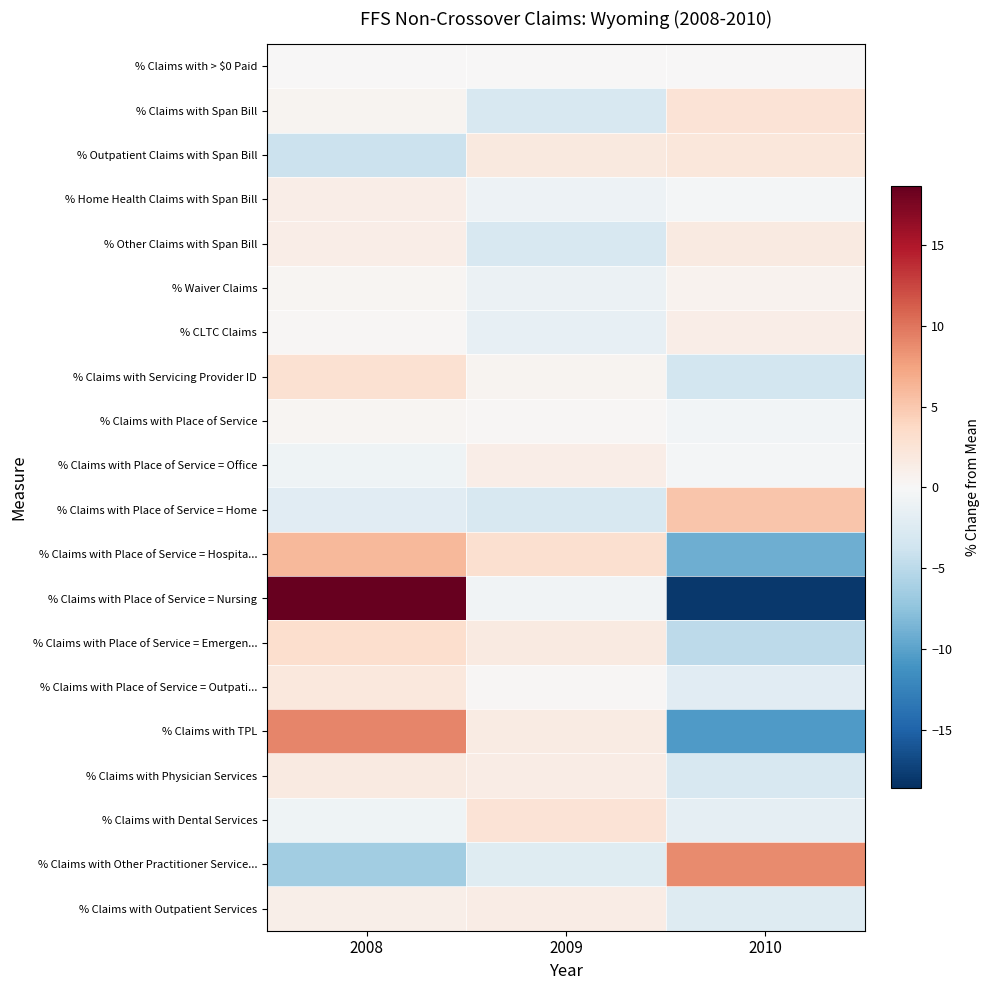

Between 2009 and 2010, which series saw the biggest shift?

% Claims with Place of Service = Nursing